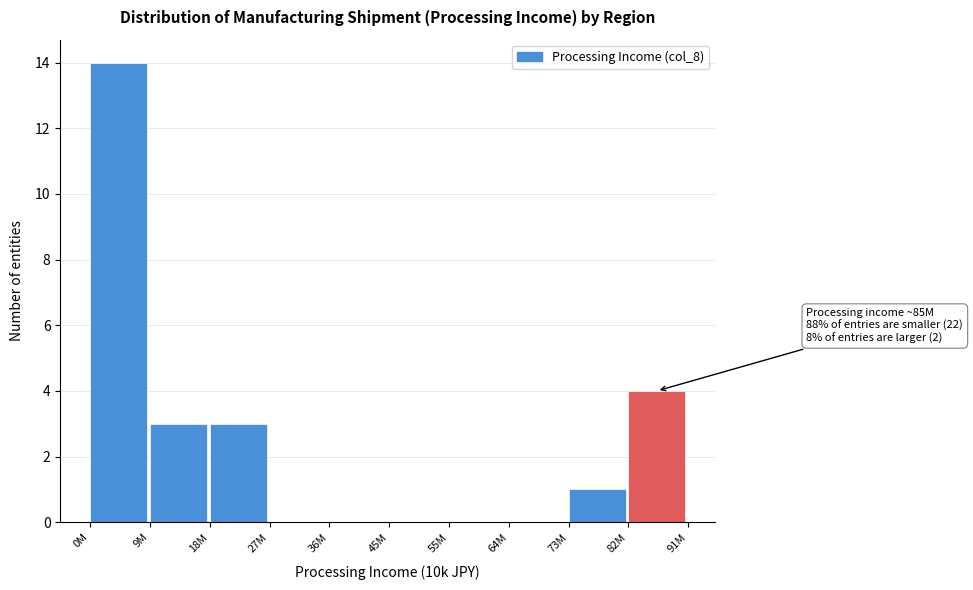

Reading right to left, transcribe all the data shown in this chart.

82M=4	73M=1	64M=0	55M=0	45M=0	36M=0	27M=0	18M=3	9M=3	0M=14